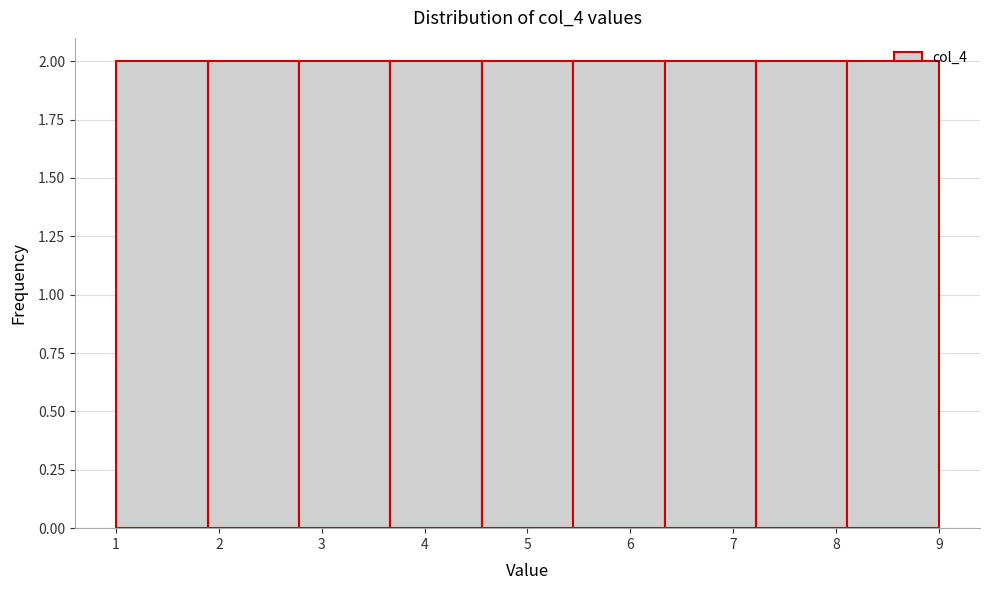

Reading left to right, transcribe this chart: for each bar, give the range it covers on the x-axis and its height. Neither the bar edges nor the heights are printed on the chart, so give them approximately, as read against the axes.

1.0 to 1.9: 2
1.9 to 2.8: 2
2.8 to 3.7: 2
3.7 to 4.6: 2
4.6 to 5.4: 2
5.4 to 6.3: 2
6.3 to 7.2: 2
7.2 to 8.1: 2
8.1 to 9.0: 2